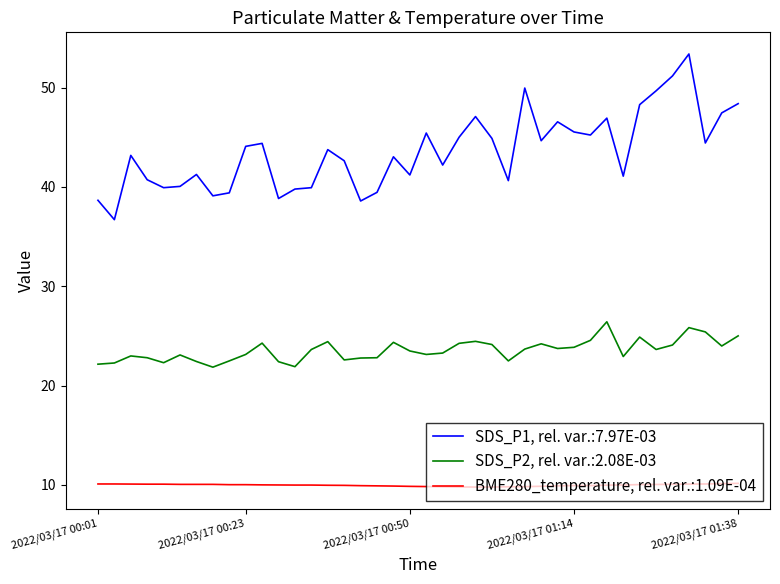

Rank the series by their maximum value, from highest to lowest.

SDS_P1, rel. var.:7.97E-03, SDS_P2, rel. var.:2.08E-03, BME280_temperature, rel. var.:1.09E-04